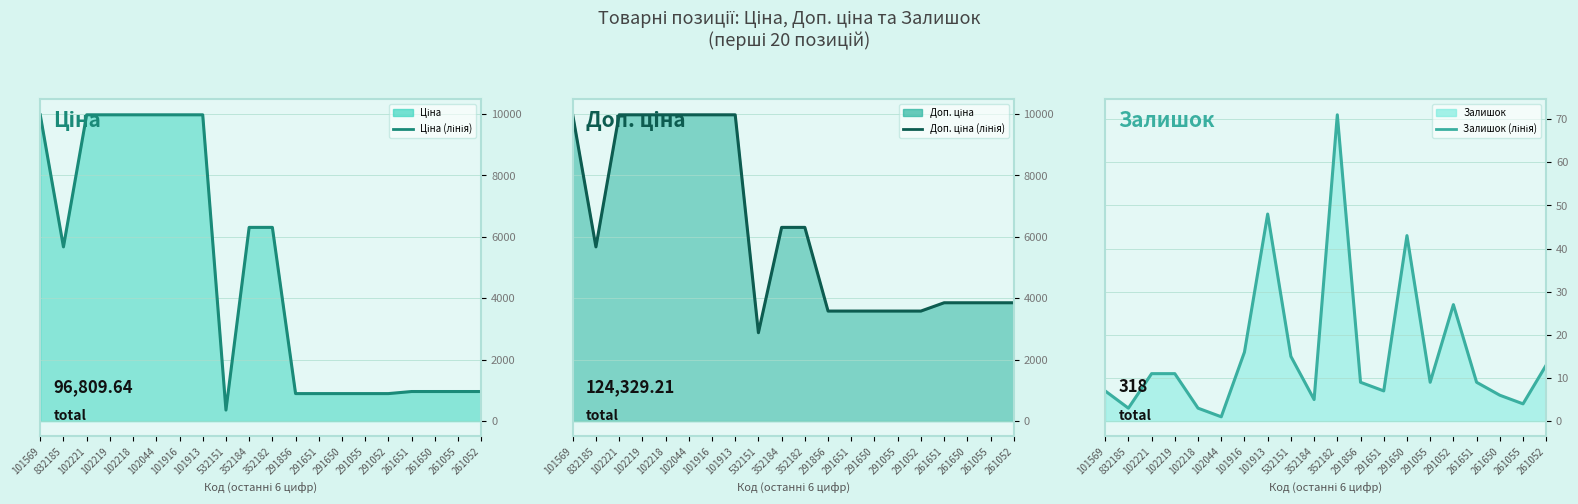

List the series in order of their peak value, highest first.

Ціна (лінія), Доп. ціна (лінія), Залишок (лінія)